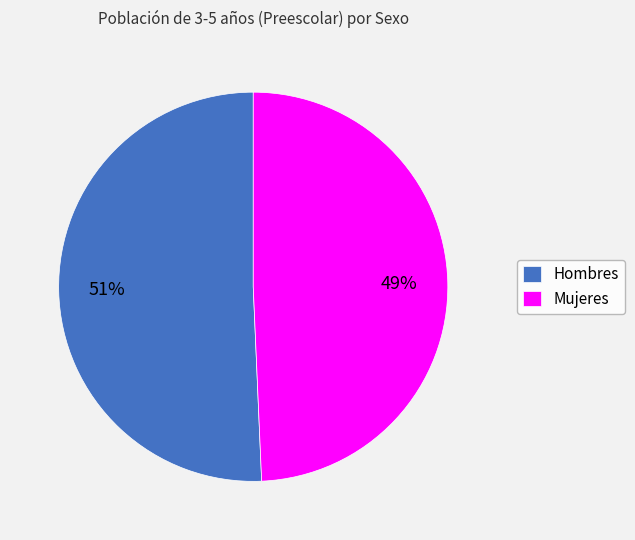

To the nearest percent, what is the combined percentage of Hombres and Mujeres?

100%